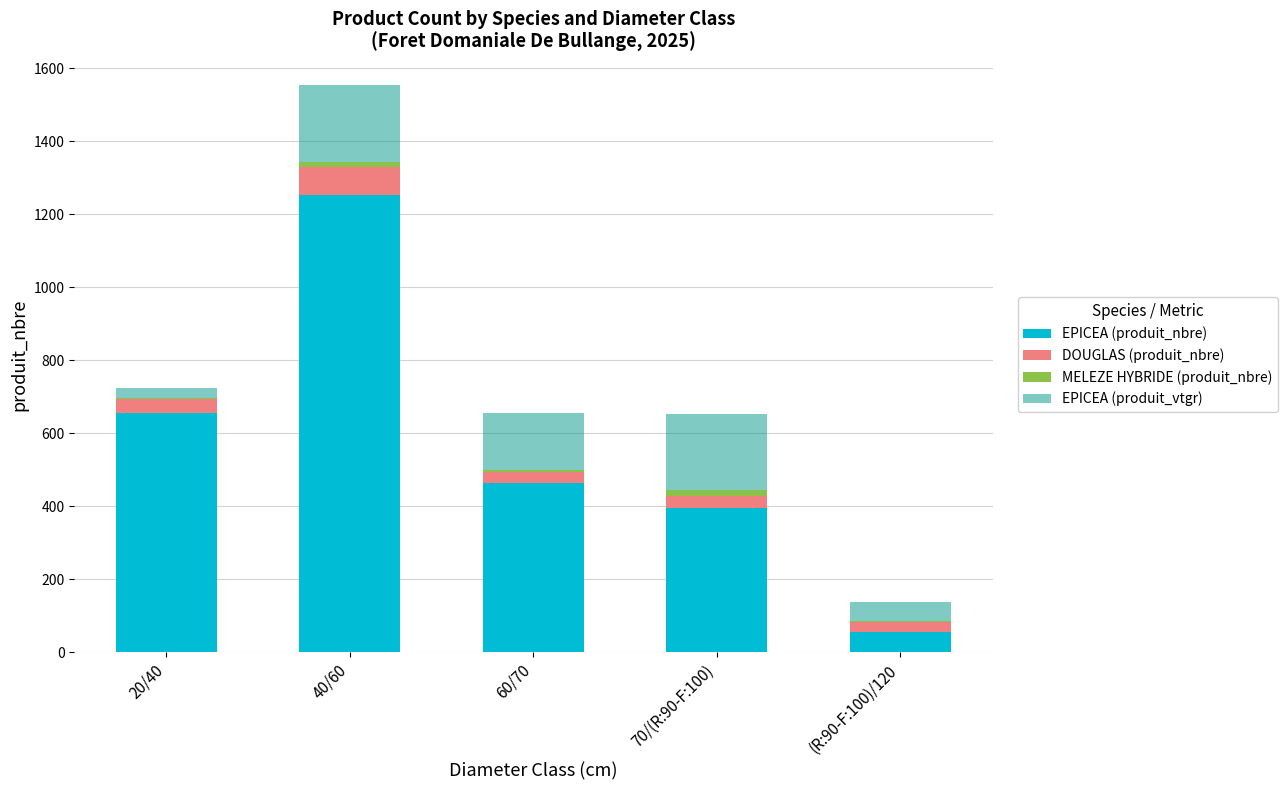

What is the total value across all series at 60/70?

655.7